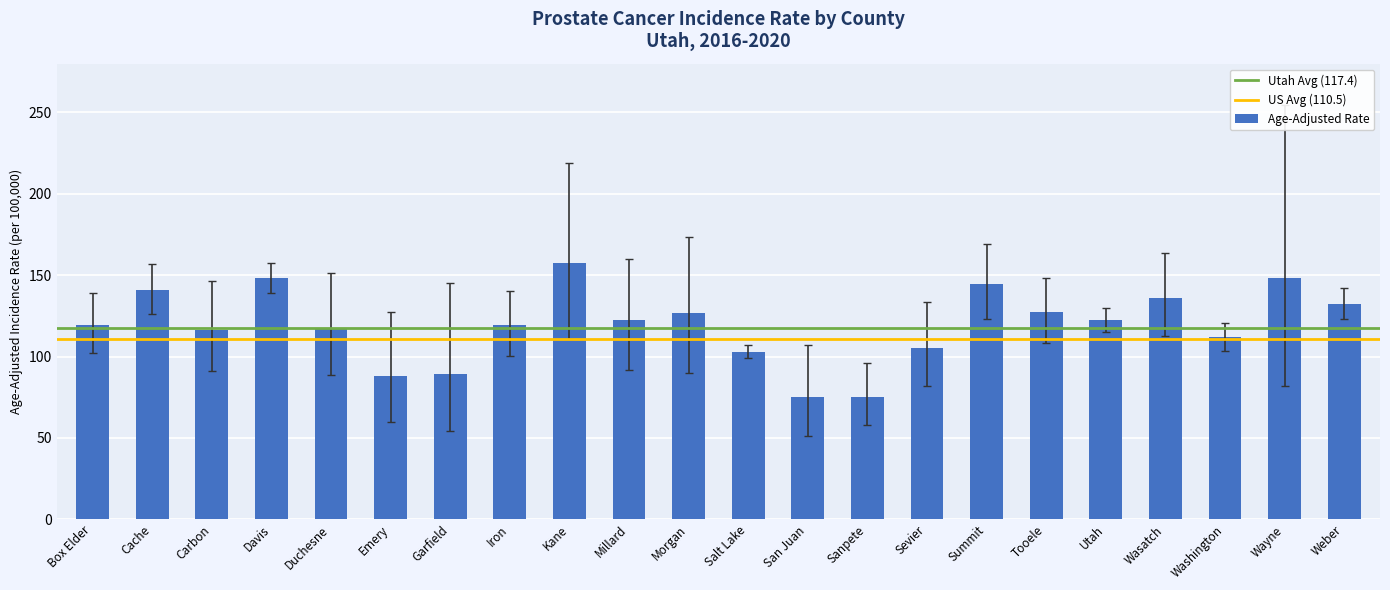

What is the difference between the maximum and second lowest values?

82.1